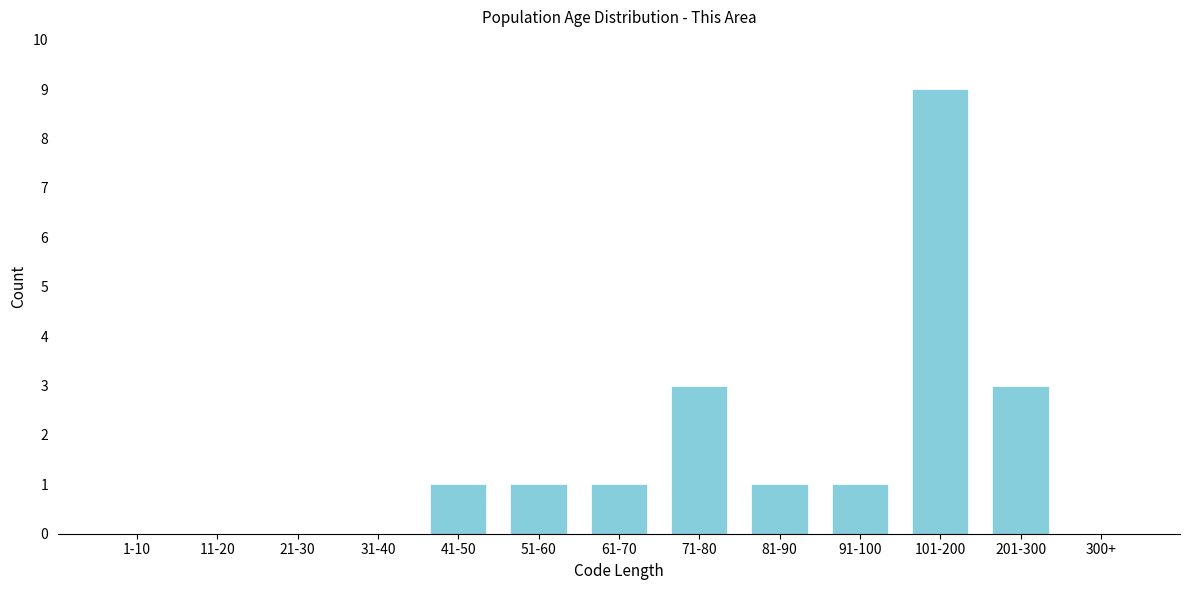

Reading right to left, extract all data points from this chart.

300+=0	201-300=3	101-200=9	91-100=1	81-90=1	71-80=3	61-70=1	51-60=1	41-50=1	31-40=0	21-30=0	11-20=0	1-10=0